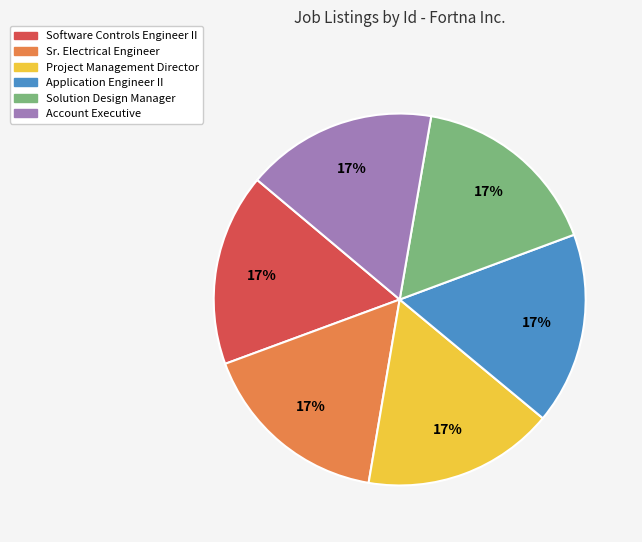

The Software Controls Engineer II slice represents 17% of the pie. True or false?

True